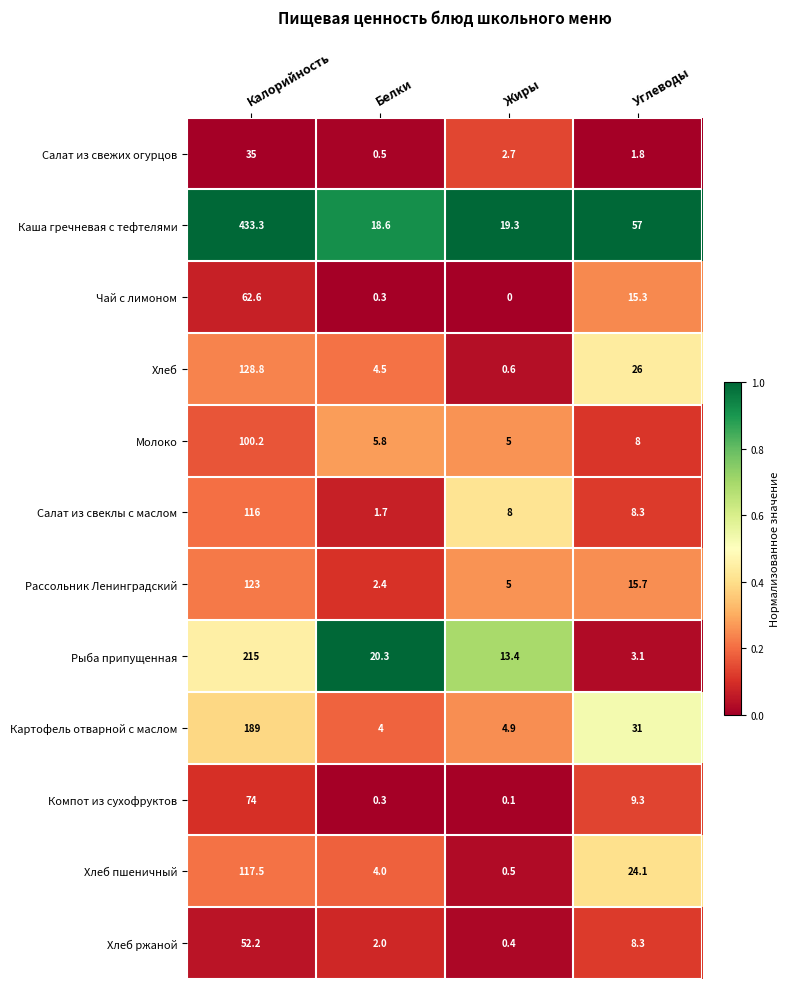

Which label corresponds to the smallest value in the chart?

Жиры